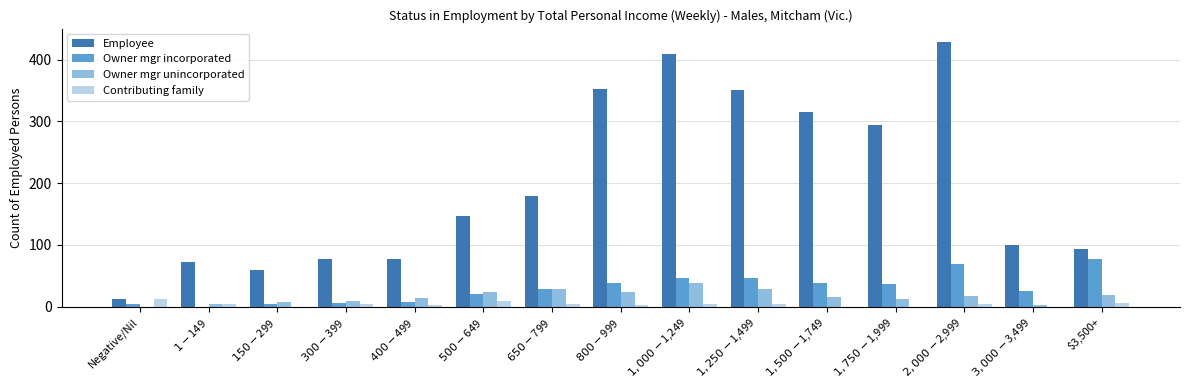

What is the sum of all Owner mgr incorporated values?

452